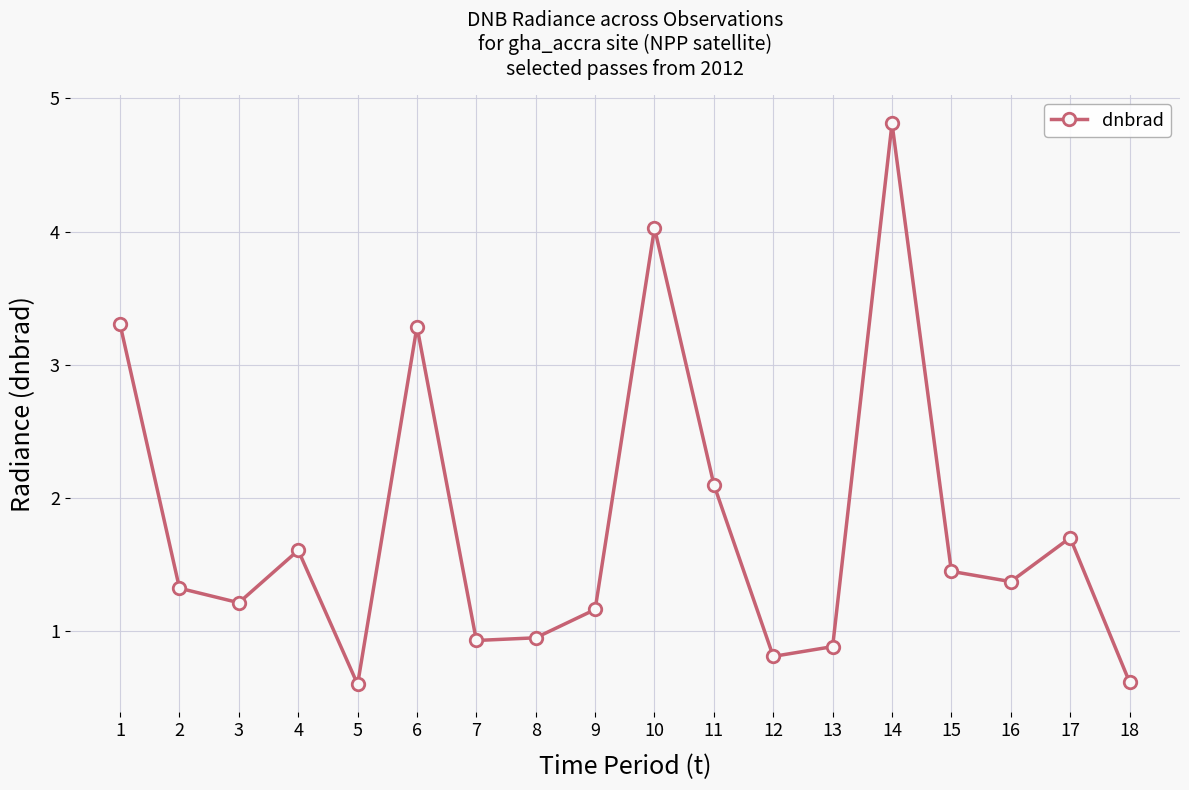

Where is the data nearest to the value 2?

11